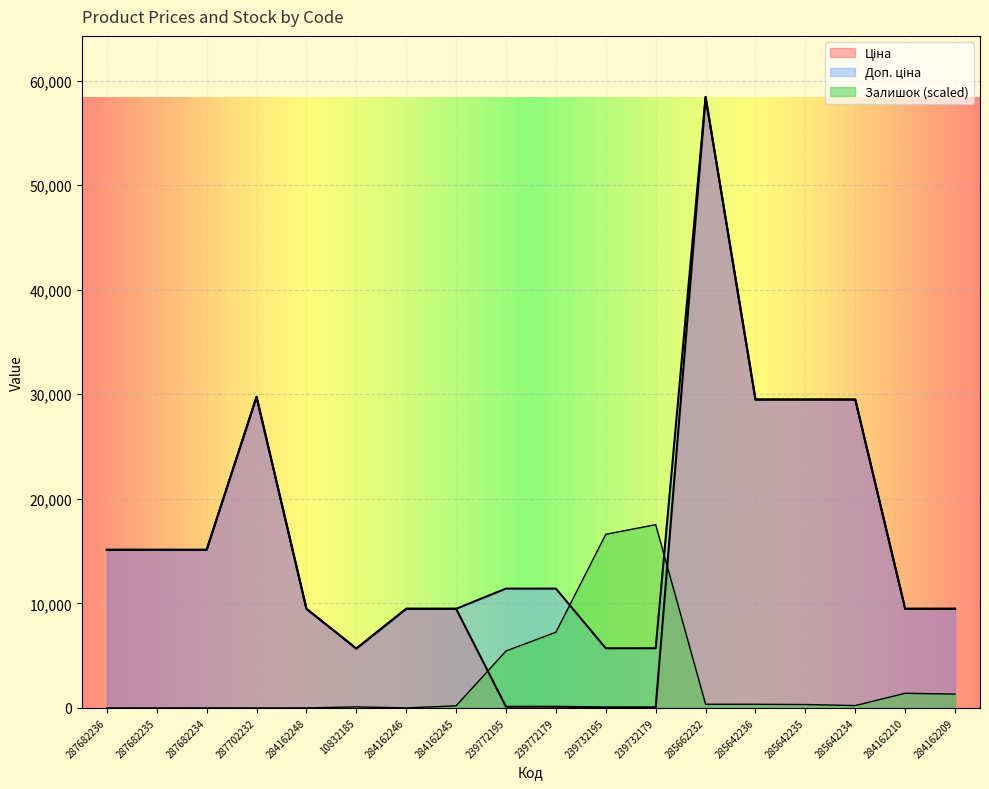

What is the sum of the Ціна values at 287682235 and 239772195?

15234.1